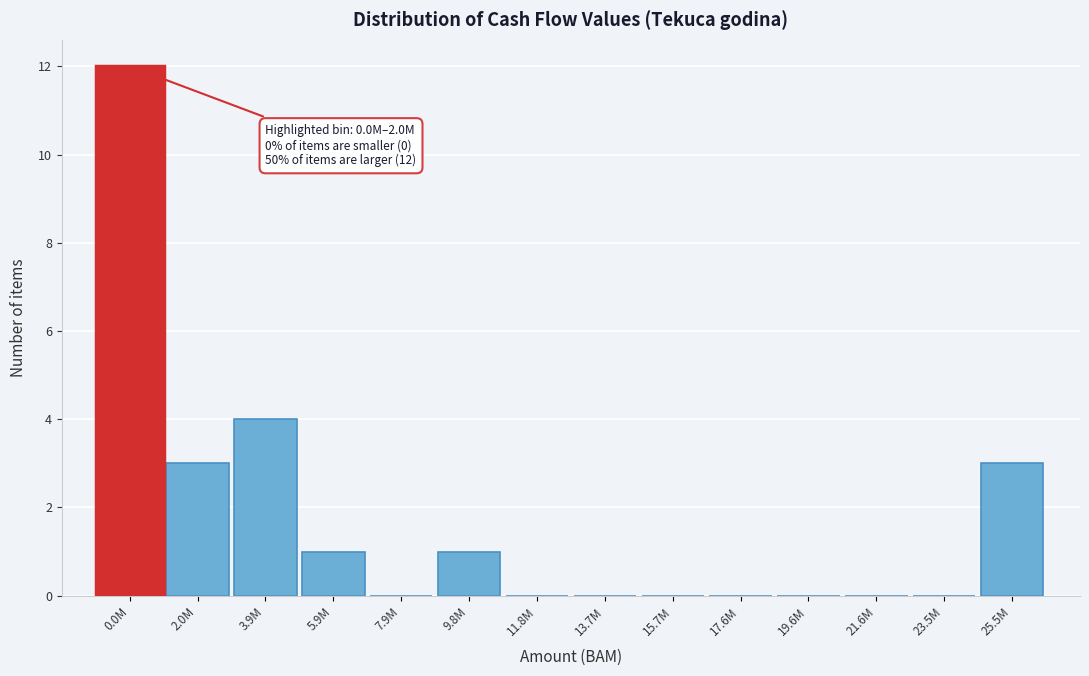

Reading left to right, extract all data points from this chart.

0.0M=12	2.0M=3	3.9M=4	5.9M=1	7.9M=0	9.8M=1	11.8M=0	13.7M=0	15.7M=0	17.6M=0	19.6M=0	21.6M=0	23.5M=0	25.5M=3